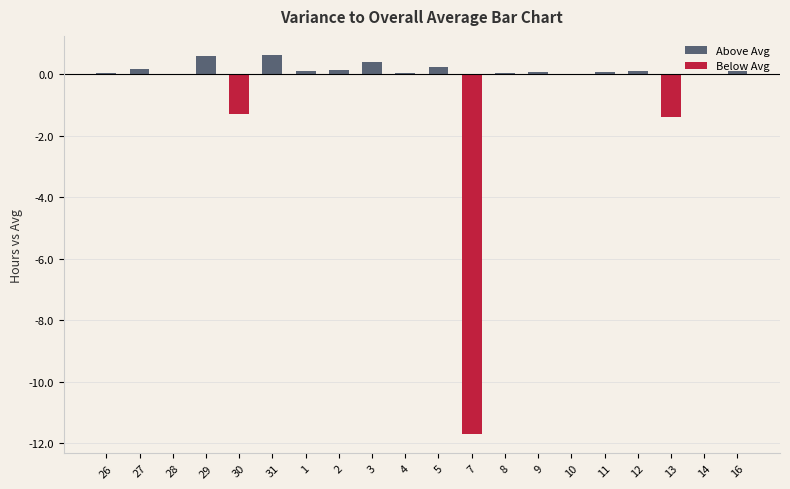

How many data points does each series have?

20